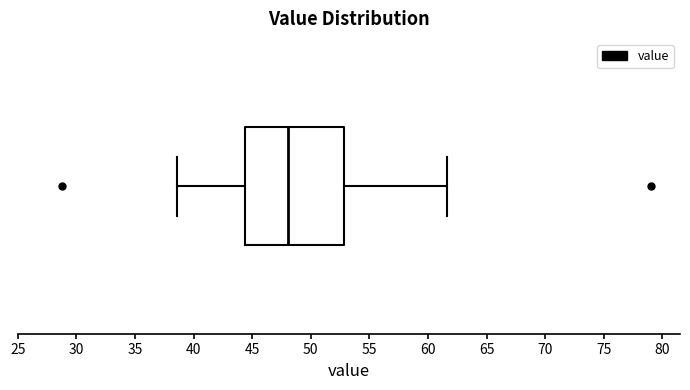

Transcribe this box plot: give where the median line is, the range the box spans, and where the two whiskers end, as read against the x-axis. The values are not printed on the chart, so give them approximately, as read against the axis.

median 48.0, box 44.5 to 53.0, whiskers 38.5 to 61.5